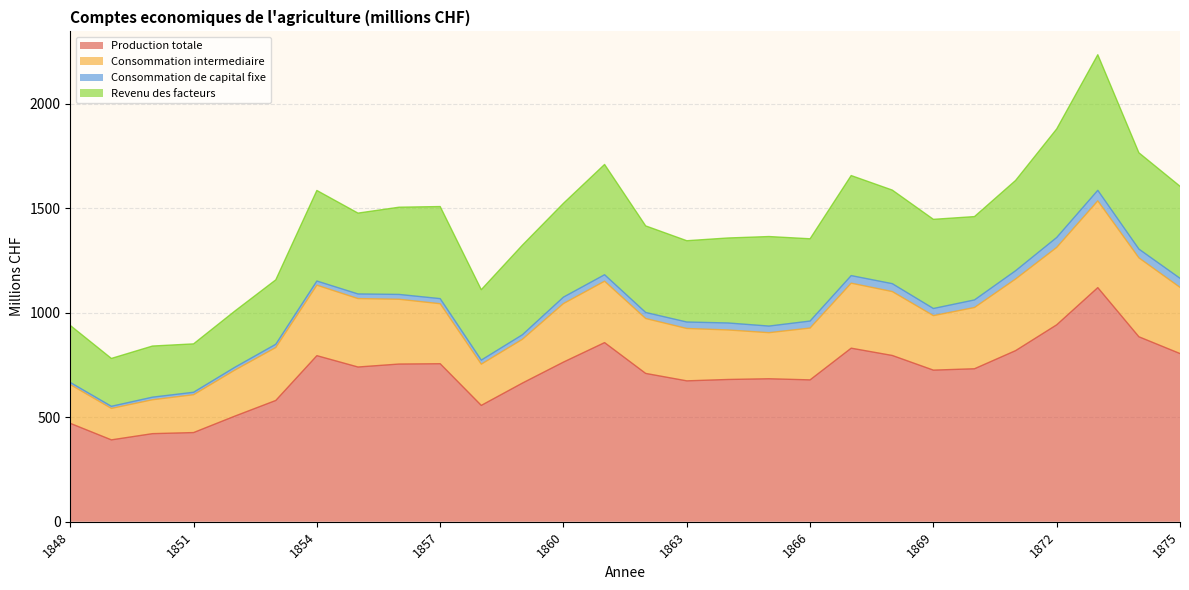

List the series in order of their peak value, highest first.

Production totale, Revenu des facteurs, Consommation intermediaire, Consommation de capital fixe